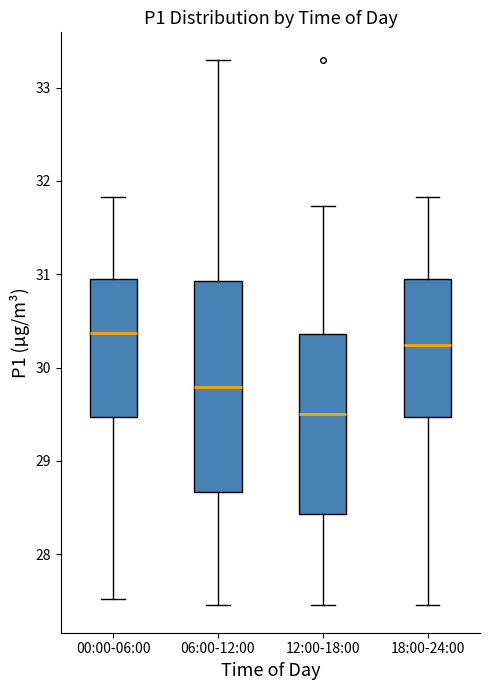

Comparing the boxes themselves (not the whiskers), which one is the tallest?

06:00-12:00